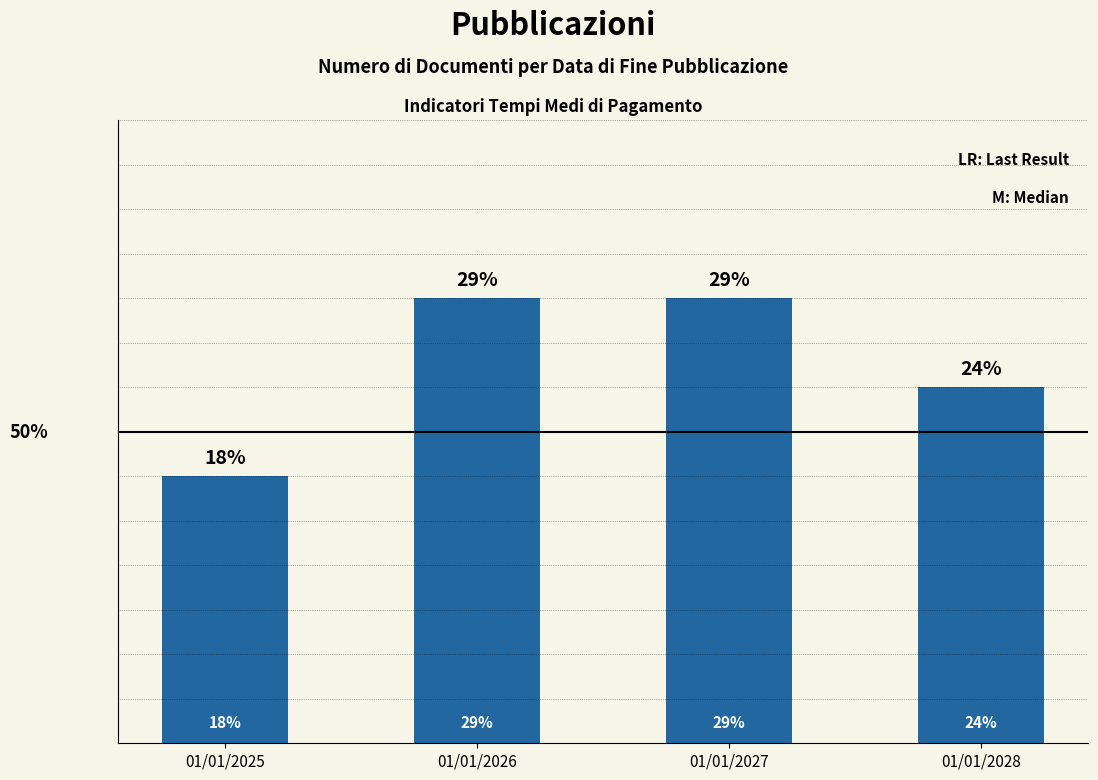

What is the ratio of the value at 01/01/2027 to the value at 01/01/2026?

1.0